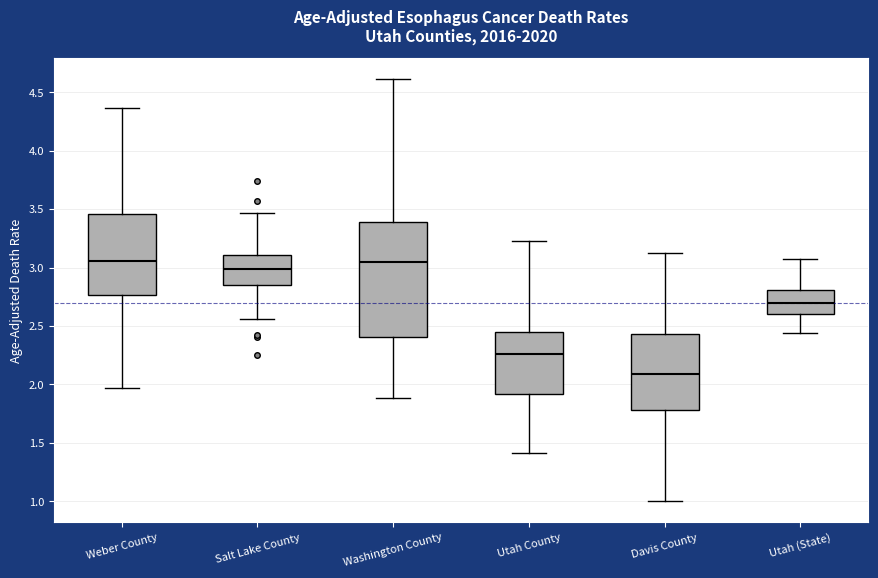

Reading left to right, transcribe this box plot: for each box, give where its median line is, the range the box spans, and where its two whiskers end, as read against the y-axis. The values are not printed on the chart, so give them approximately, as read against the axis.

Weber County: median 3.05, box 2.75 to 3.45, whiskers 1.95 to 4.35
Salt Lake County: median 3.00, box 2.85 to 3.10, whiskers 2.55 to 3.45
Washington County: median 3.05, box 2.40 to 3.40, whiskers 1.90 to 4.60
Utah County: median 2.25, box 1.90 to 2.45, whiskers 1.40 to 3.25
Davis County: median 2.10, box 1.80 to 2.45, whiskers 1.00 to 3.10
Utah (State): median 2.70, box 2.60 to 2.80, whiskers 2.45 to 3.10